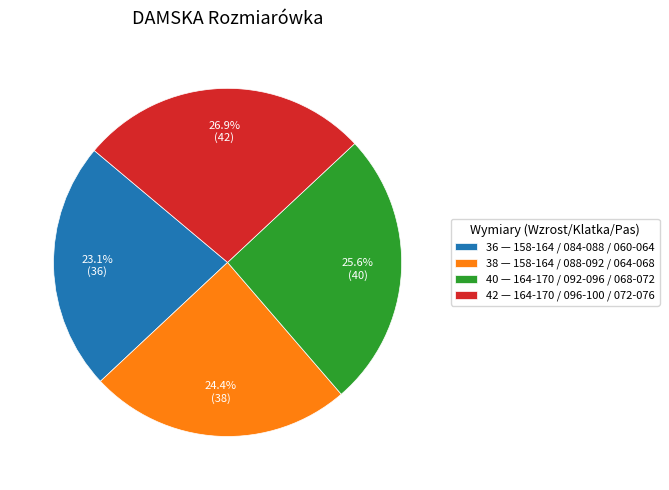

What is the largest slice in the pie chart?

42 — 164-170 / 096-100 / 072-076